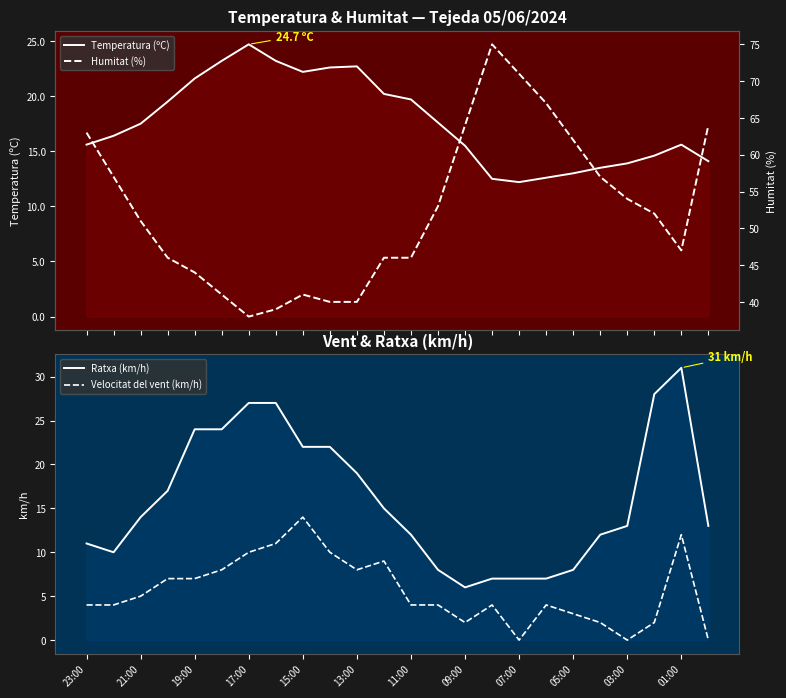

True or false: Velocitat del vent (km/h) and Ratxa (km/h) intersect in this chart.

False